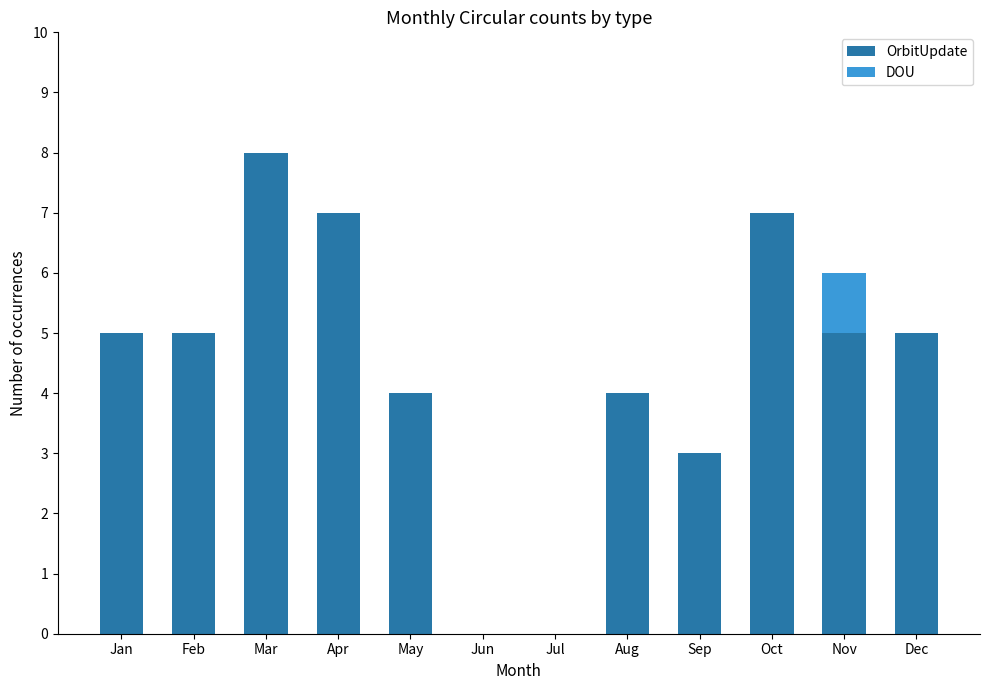

What is the sum of all OrbitUpdate values?

53